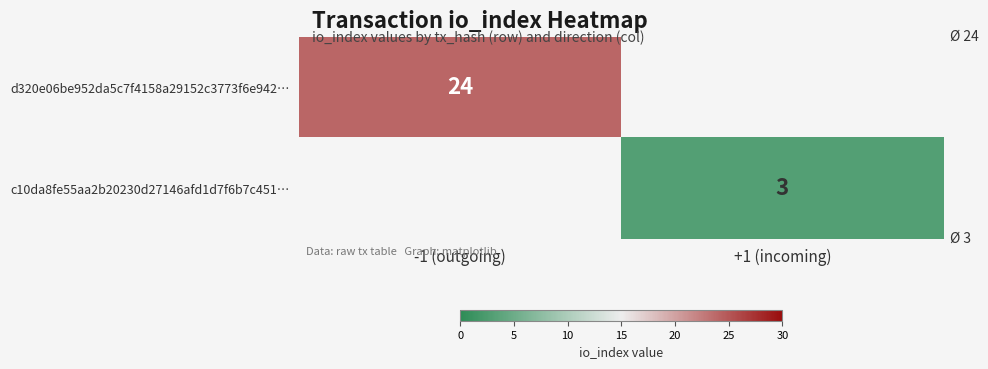

Is the value of d320e06be952da5c7f4158a29152c3773f6e942… at -1 (outgoing) greater than the value of c10da8fe55aa2b20230d27146afd1d7f6b7c451… at +1 (incoming)?

Yes